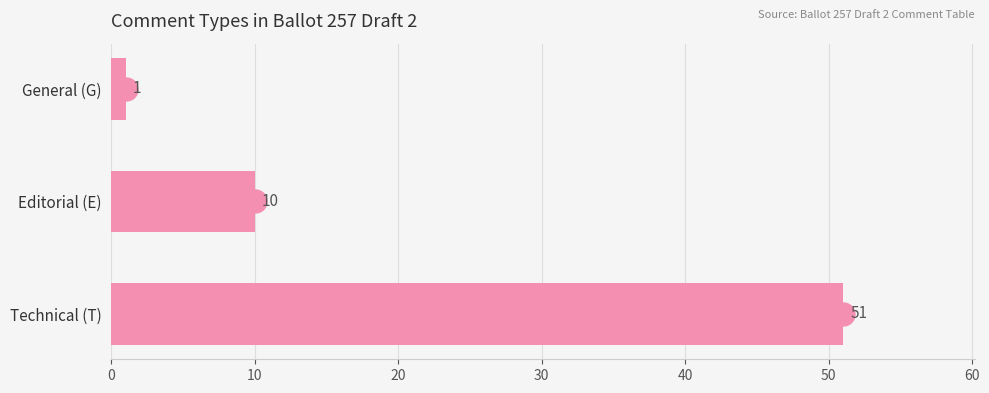

The value at Technical (T) is 51. True or false?

True